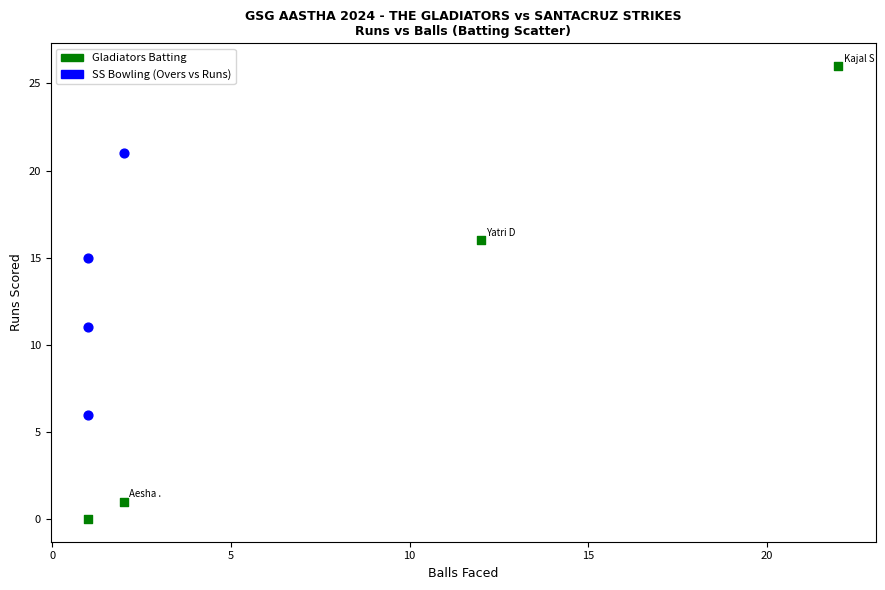

Which series reaches the maximum Y coordinate?

Gladiators Batting